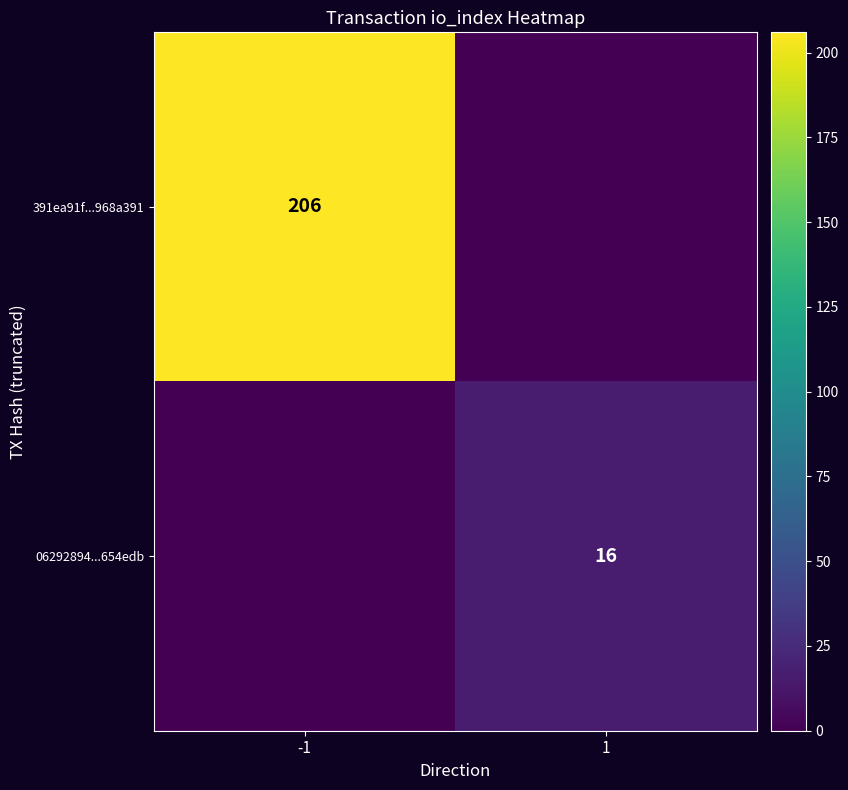

The value of 06292894...654edb at 1 is 23. True or false?

False